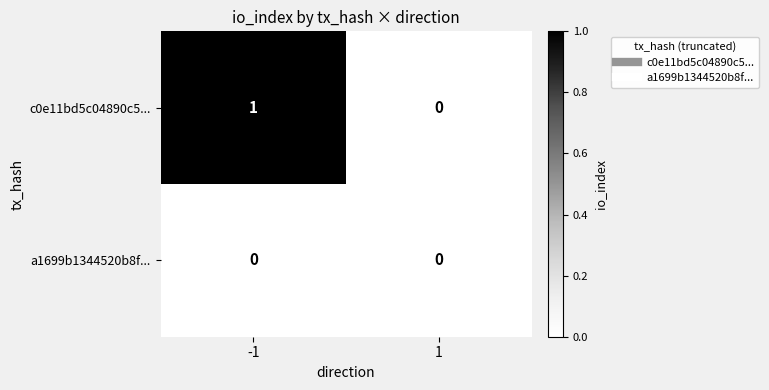

Rank the series by their average value, from highest to lowest.

c0e11bd5c04890c5..., a1699b1344520b8f...